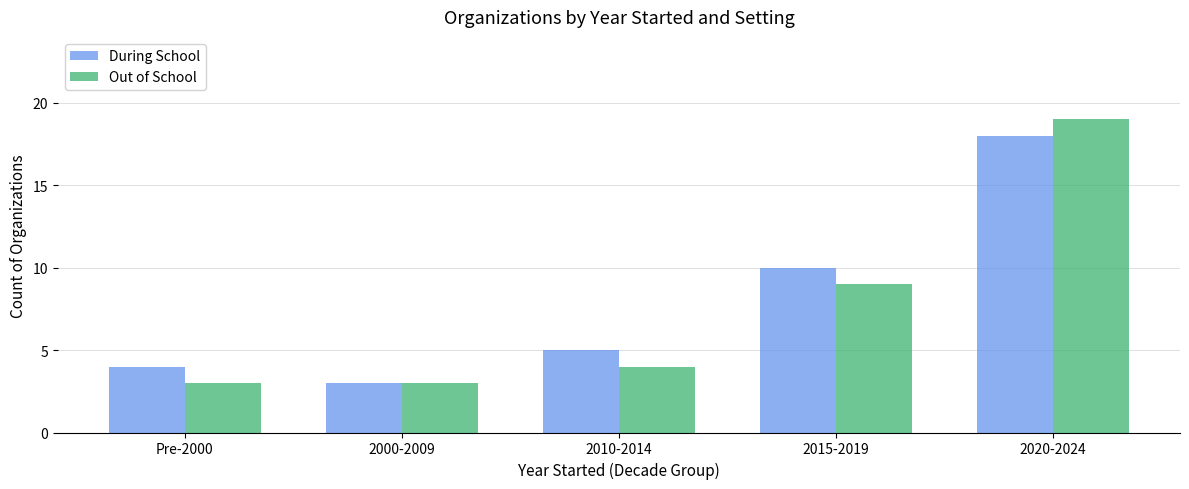

What position from the left is 2000-2009?

2